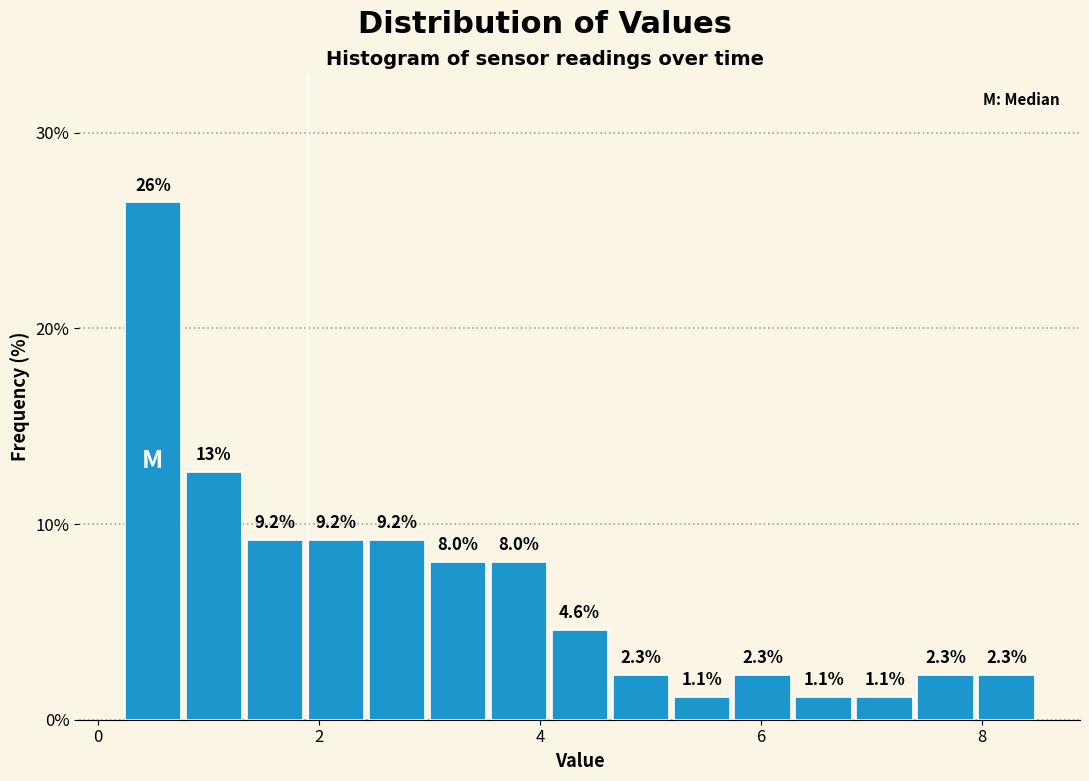

Around what value on the x-axis is the tallest bar? Give the approximate position of its centre, as read against the axis.

0.4